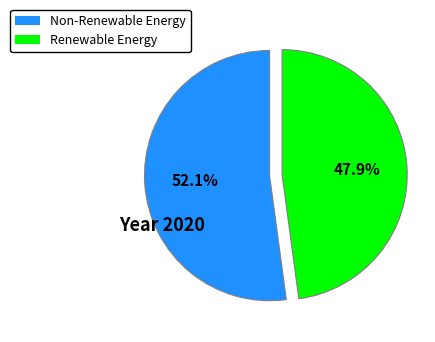

How many segments does this pie chart have?

2